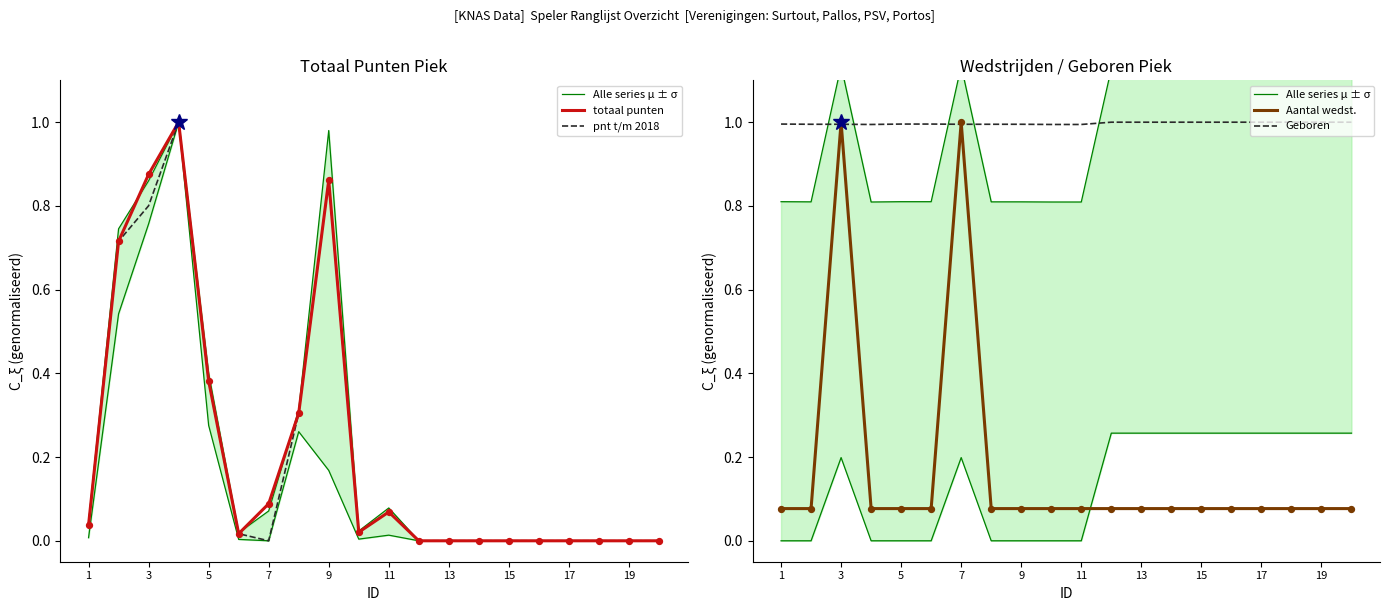

Which series contains the highest Y value?

Alle series μ ± σ